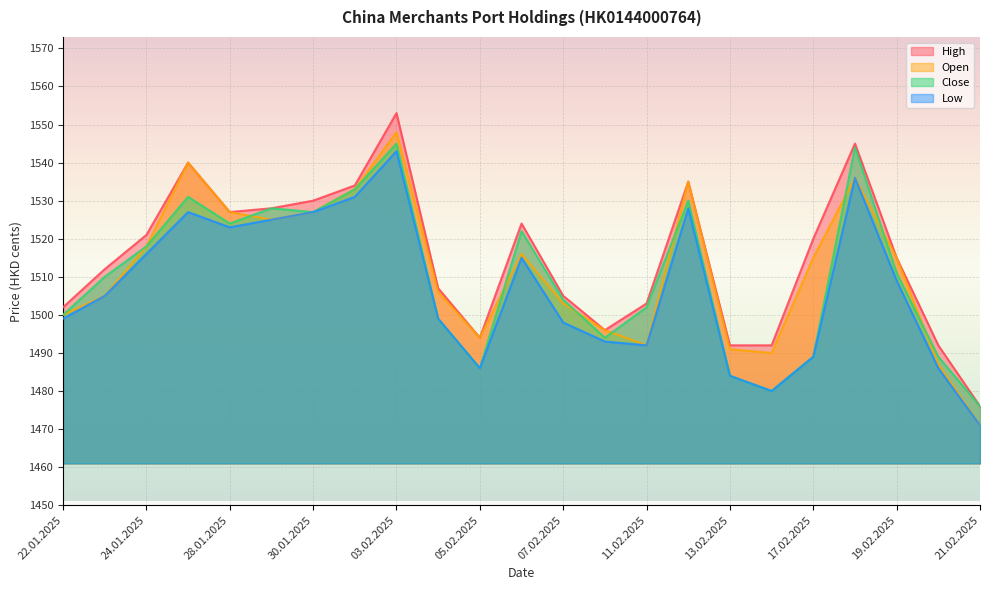

Reading left to right, what are all the values shown in this chart?

Open: 1500	1505	1518	1540	1527	1525	1527	1533	1548	1506	1494	1516	1503	1496	1492	1535	1491	1490	1515	1536	1515	1487	1471
High: 1502	1512	1521	1540	1527	1528	1530	1534	1553	1507	1494	1524	1505	1496	1503	1535	1492	1492	1520	1545	1515	1492	1476
Low: 1499	1505	1516	1527	1523	1525	1527	1531	1543	1499	1486	1515	1498	1493	1492	1528	1484	1480	1489	1536	1509	1486	1471
Close: 1500	1510	1518	1531	1524	1528	1527	1533	1545	1499	1486	1522	1504	1494	1502	1530	1484	1480	1489	1544	1511	1489	1476